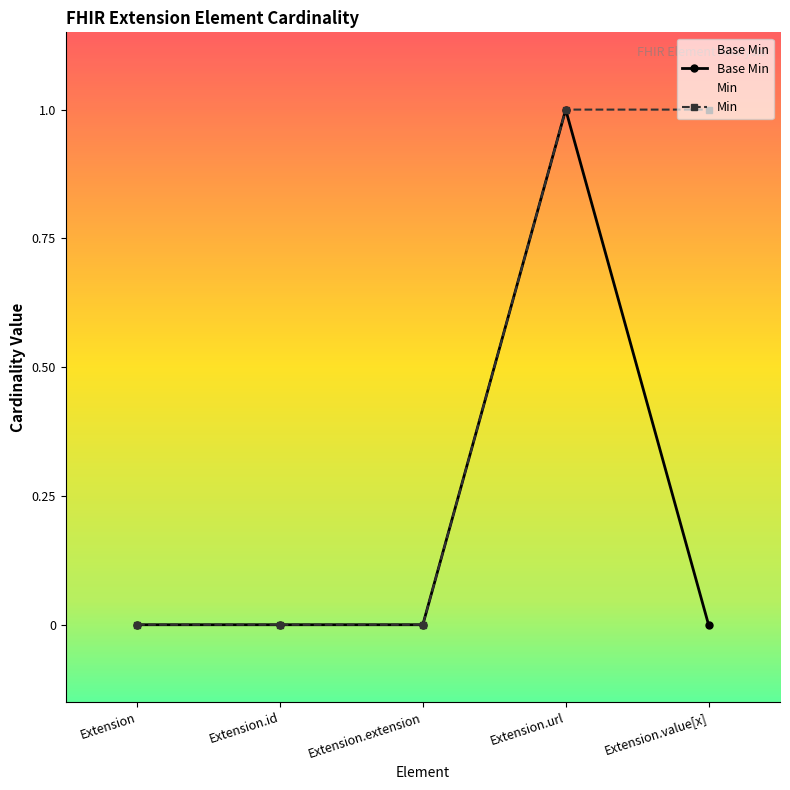

At which label is the value closest to 0?

Extension